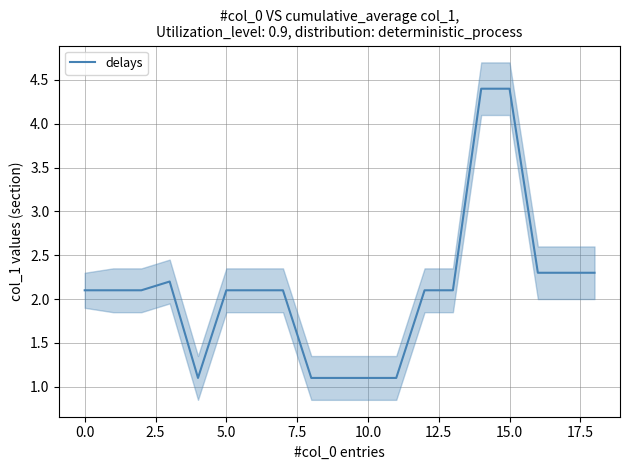

What is the minimum value shown in the chart?

1.1